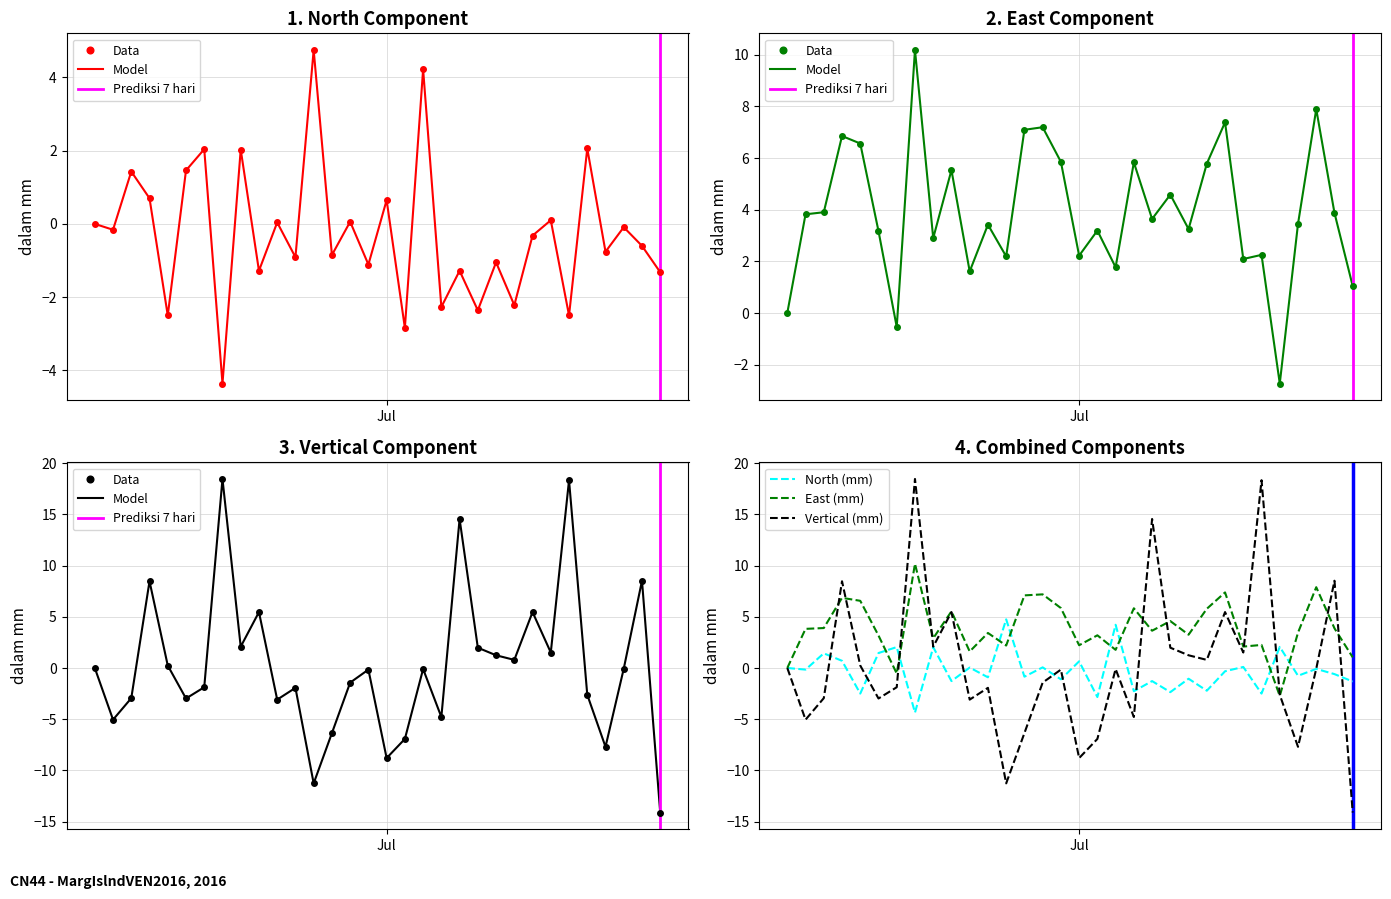

What is the lowest value of the North (mm) series?

-4.4